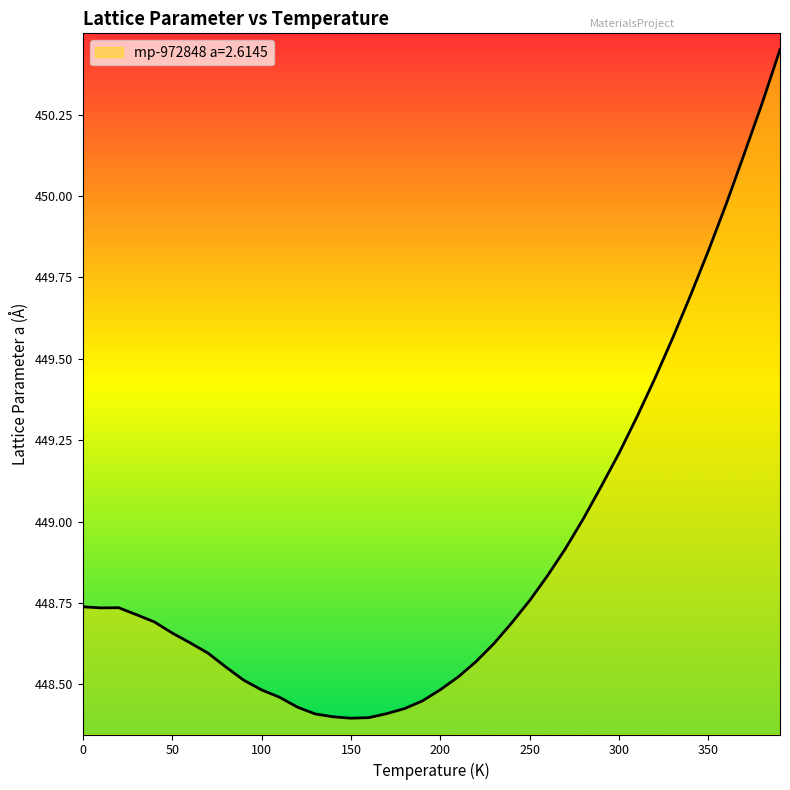

How many distinct data groups are displayed?

1